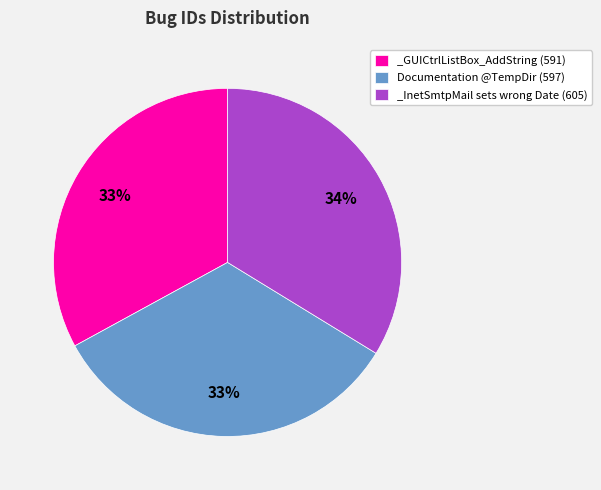

How many segments does this pie chart have?

3